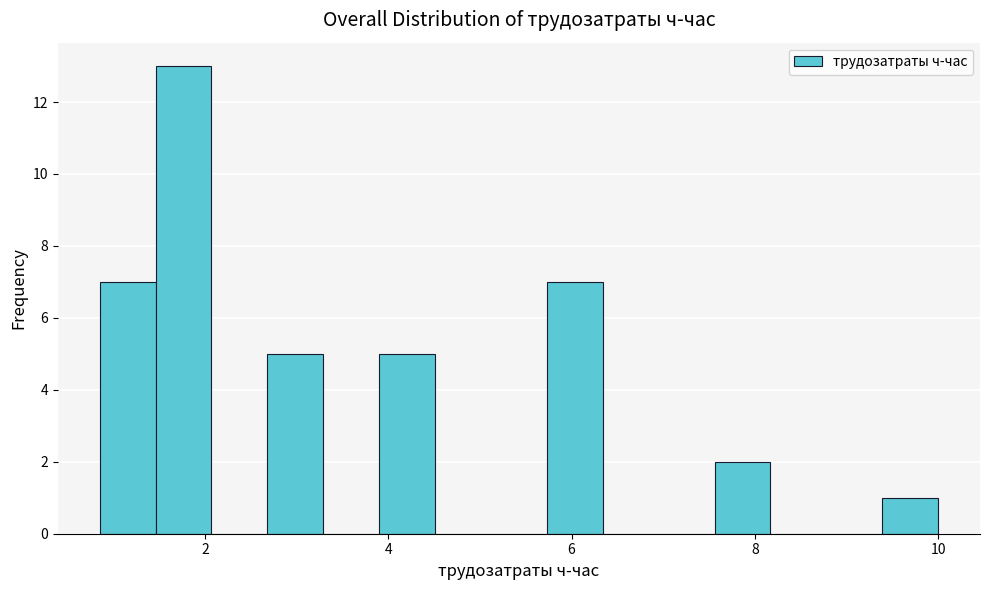

Around what value on the x-axis is the tallest bar? Give the approximate position of its centre, as read against the axis.

1.8